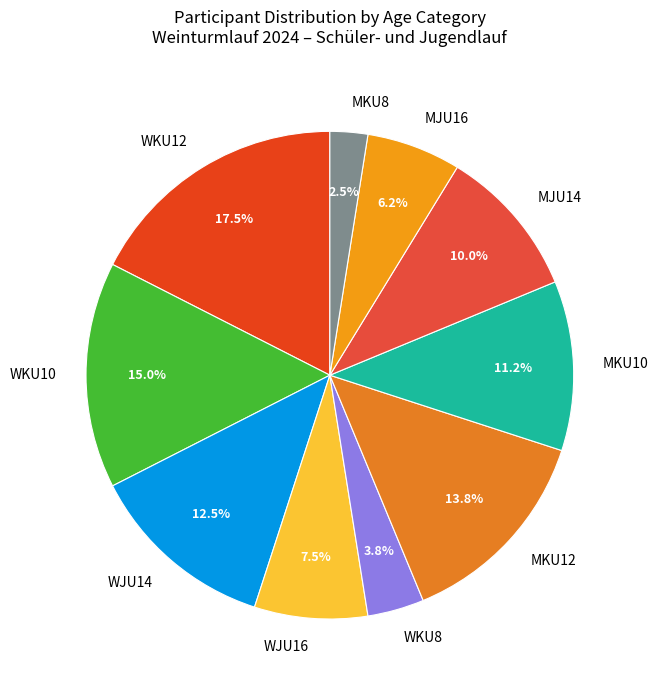

Between WKU10 and MKU12, which is larger?

WKU10